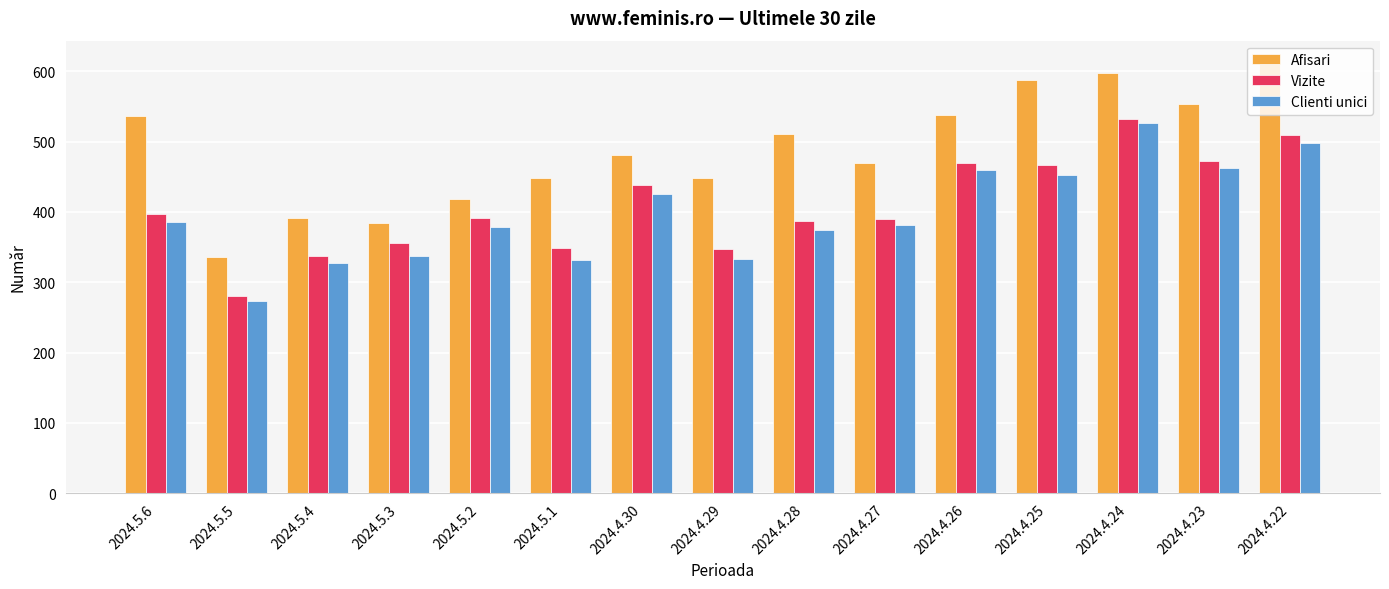

What is the approximate value of Clienti unici at 2024.4.24?

527